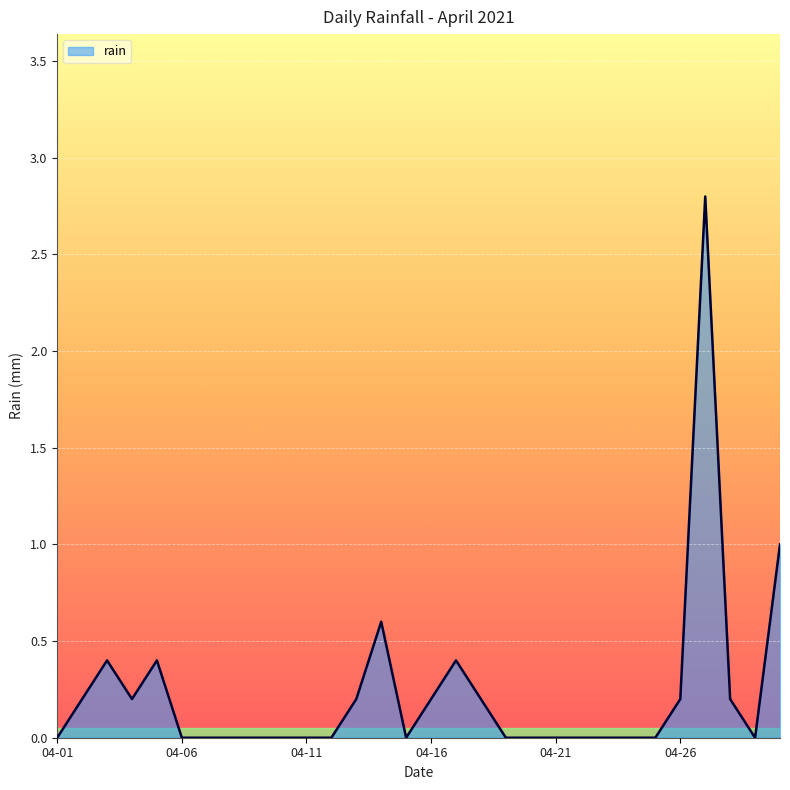

What is the difference between the maximum and minimum values?

2.8